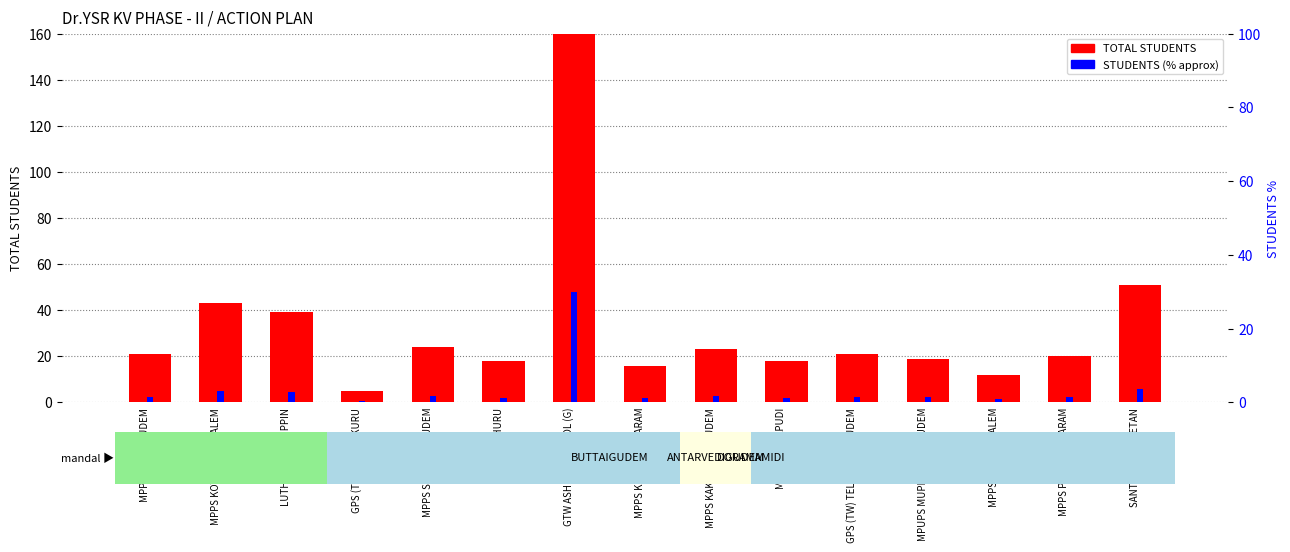

List the labels in order of TOTAL STUDENTS value, largest first.

GTW ASHRAM SCHOOL (G), SANTI VIDYA NIKETAN, MPPS KOYAANKAMPALEM, LUTHERN PS MUPPIN, MPPS SEETAPPAGUDEM, MPPS KAKULAVARIGUDEM, MPPS METTAGUDEM, GPS (TW) TELLAMVARIGUDEM, MPPS PEDAKAPAVARAM, MPUPS MUPPINAVARIGUDEM, MPPS RACHURU, MPPS GULLAPUDI, MPPS KOTANAGAVARAM, MPPS DASAYYAPALEM, GPS (TW) DUDDUKURU